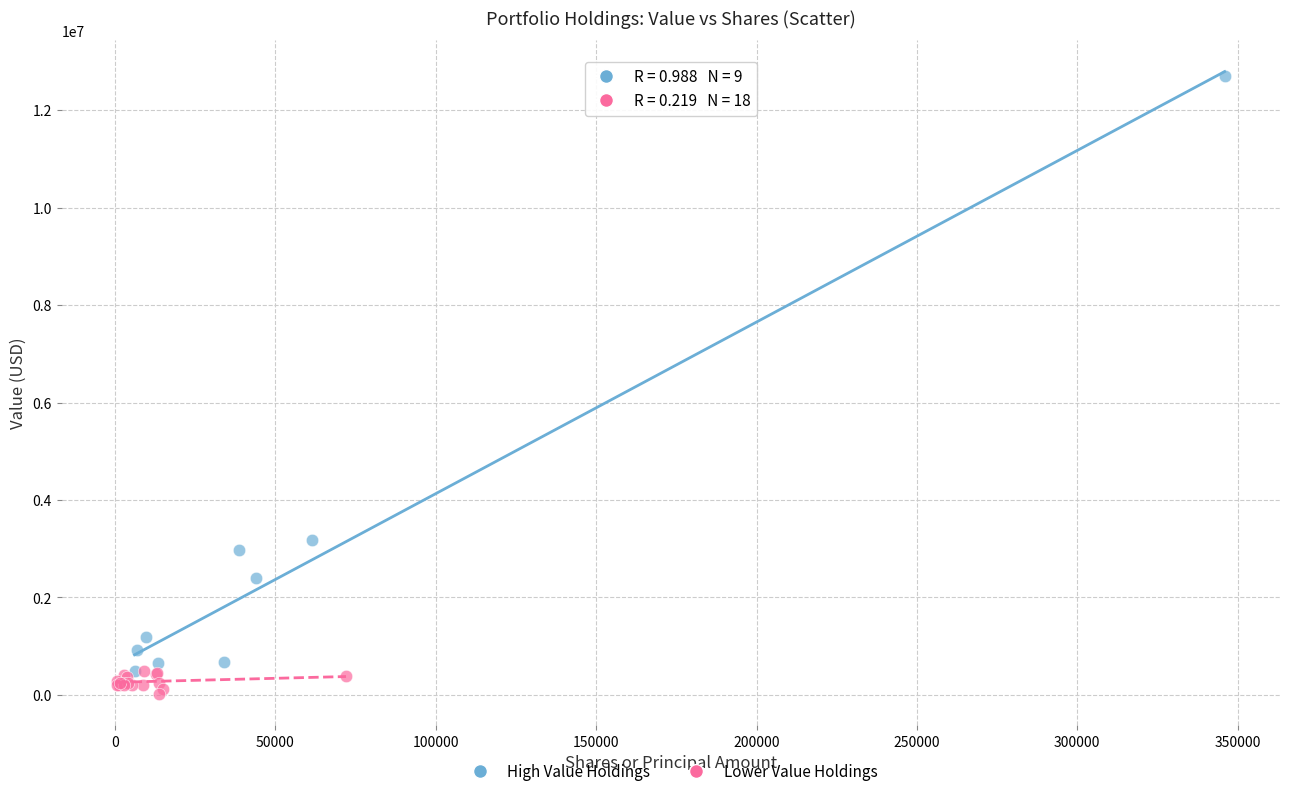

What are all the series names shown in the legend?

High Value Holdings, Lower Value Holdings